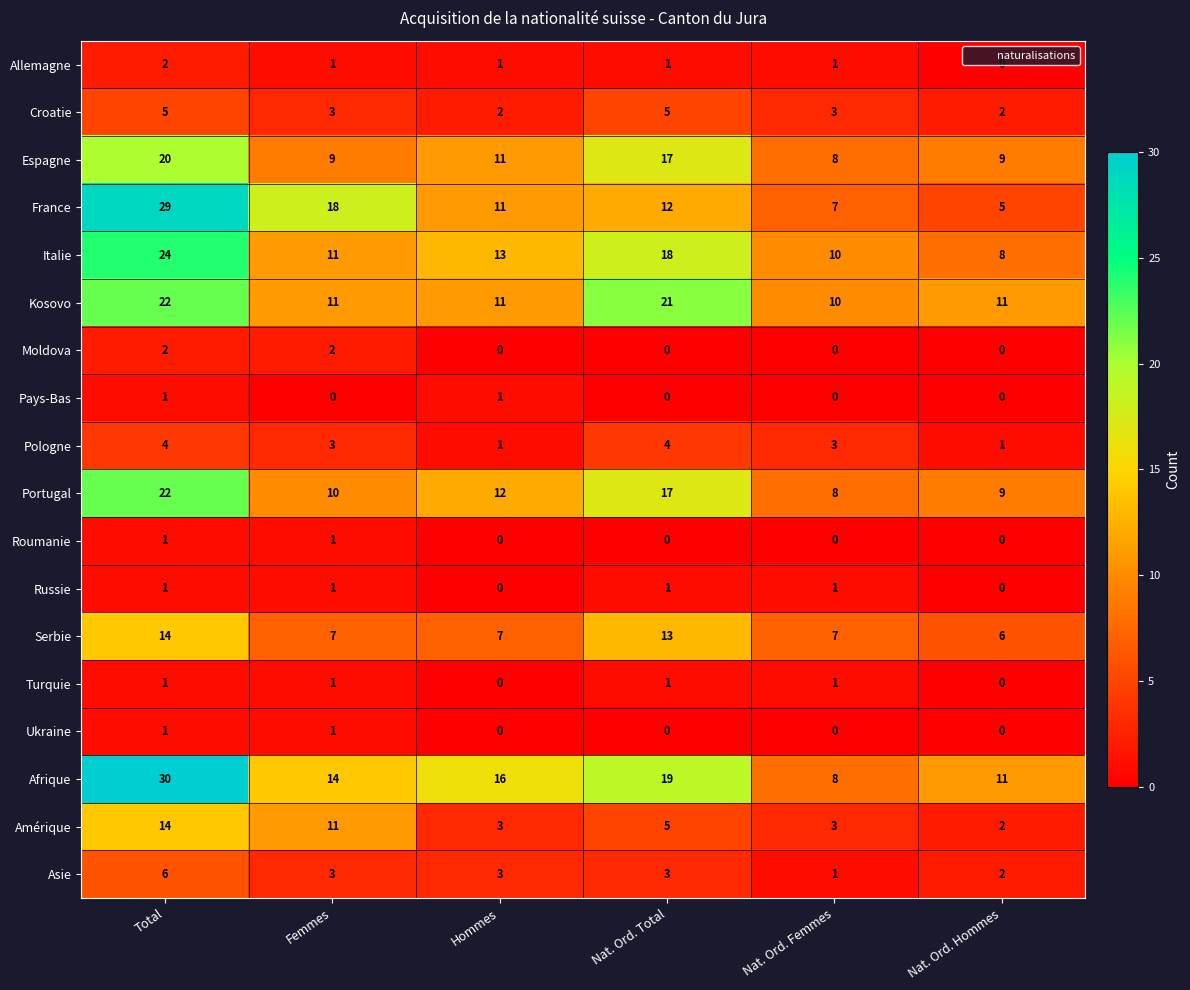

How many series are shown in this chart?

18